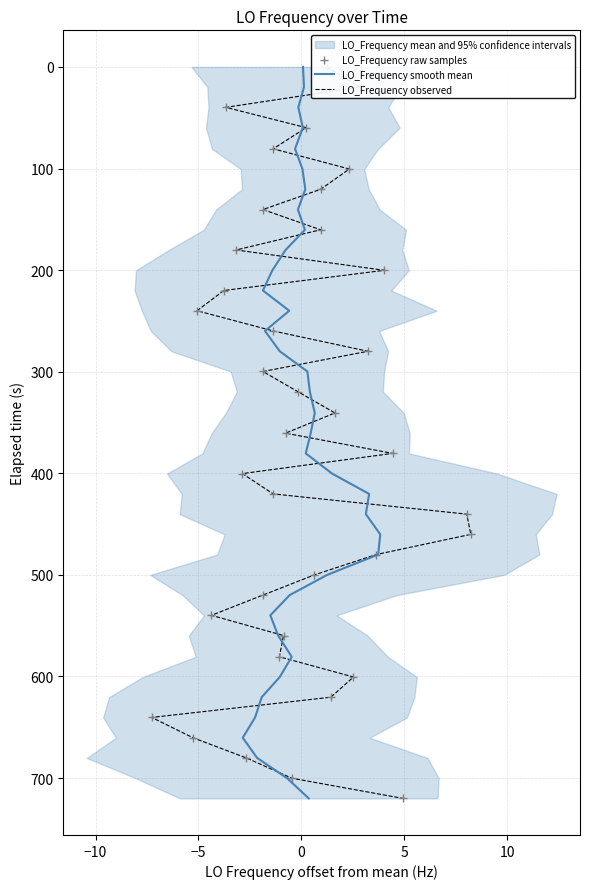

Which series contains the lowest Y value?

LO_Frequency smooth mean